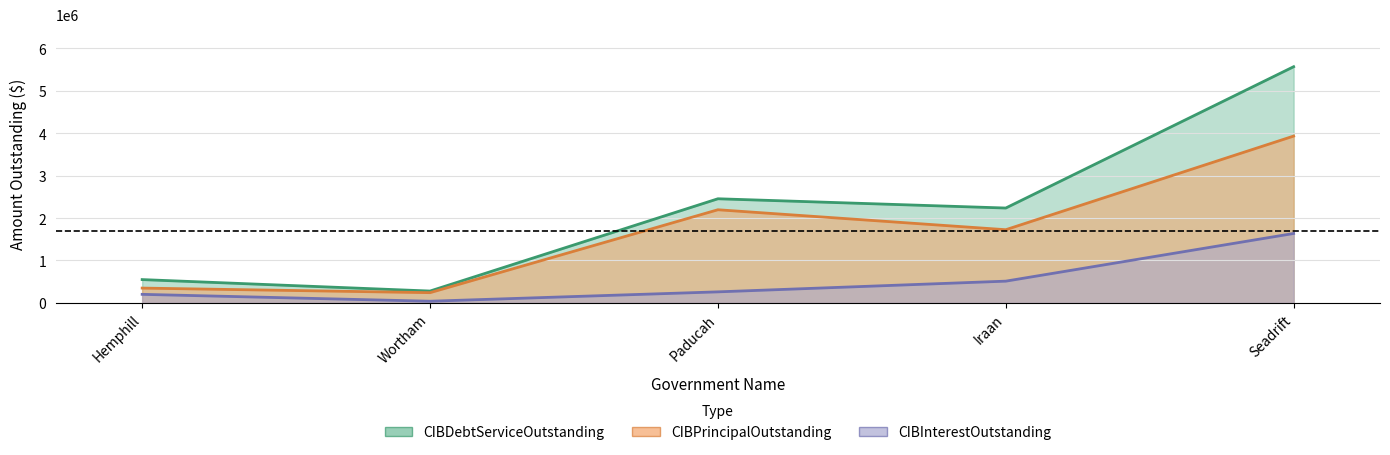

What is the lowest value of the CIBPrincipalOutstanding series?

240000.0